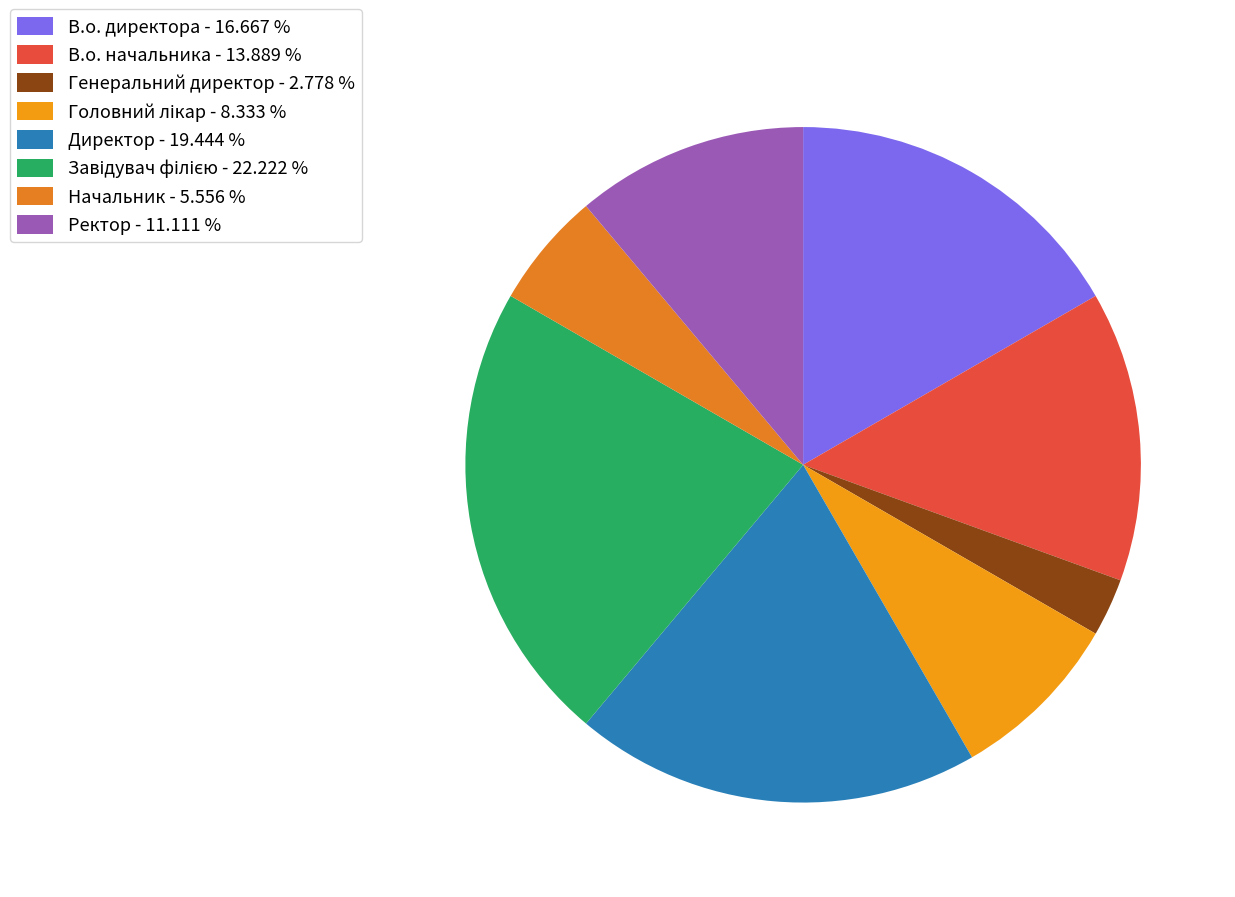

How many slices are in this pie chart?

8